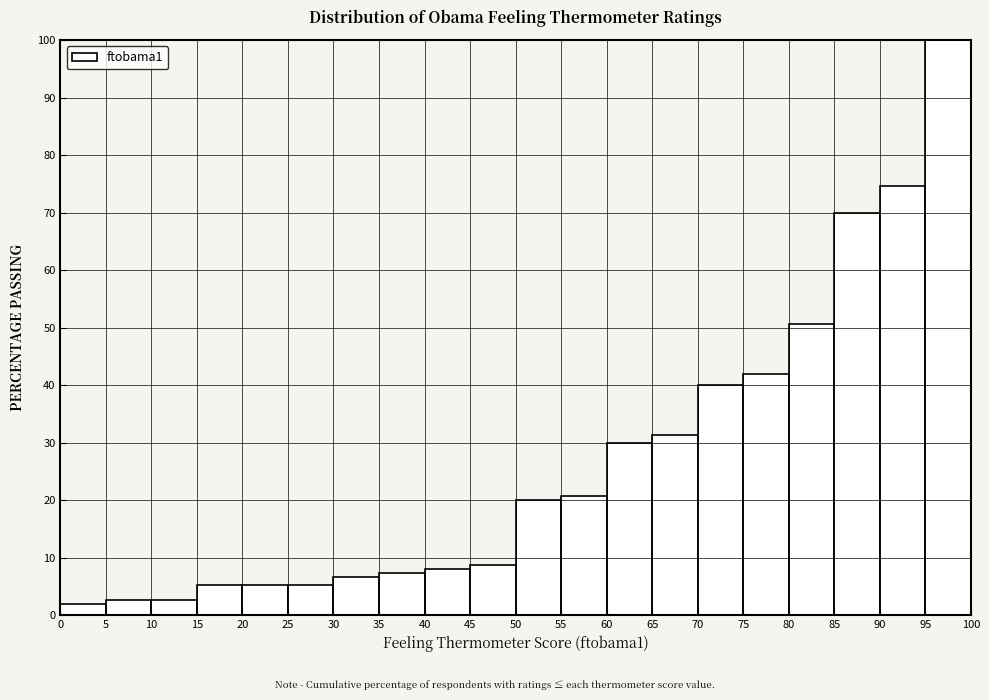

Over which range of the x-axis is the bar tallest?

95 to 100